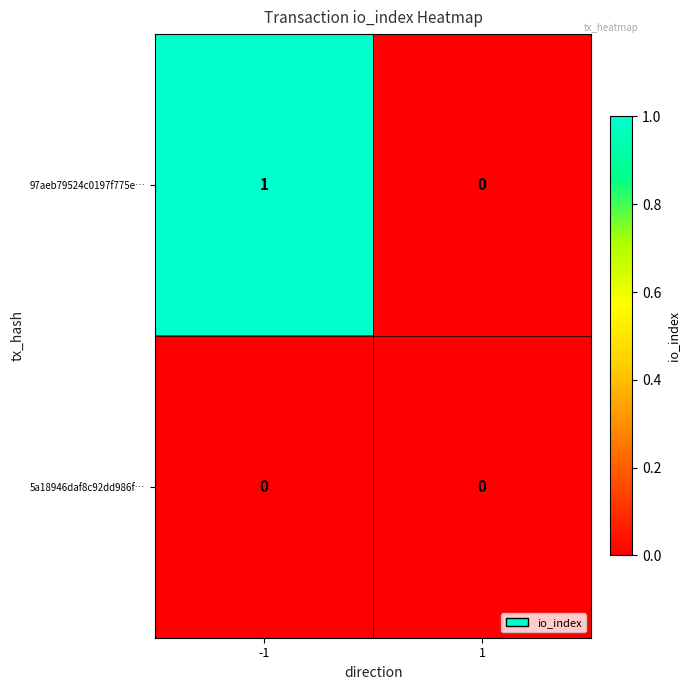

Which series has the widest spread of values?

97aeb79524c0197f775e…